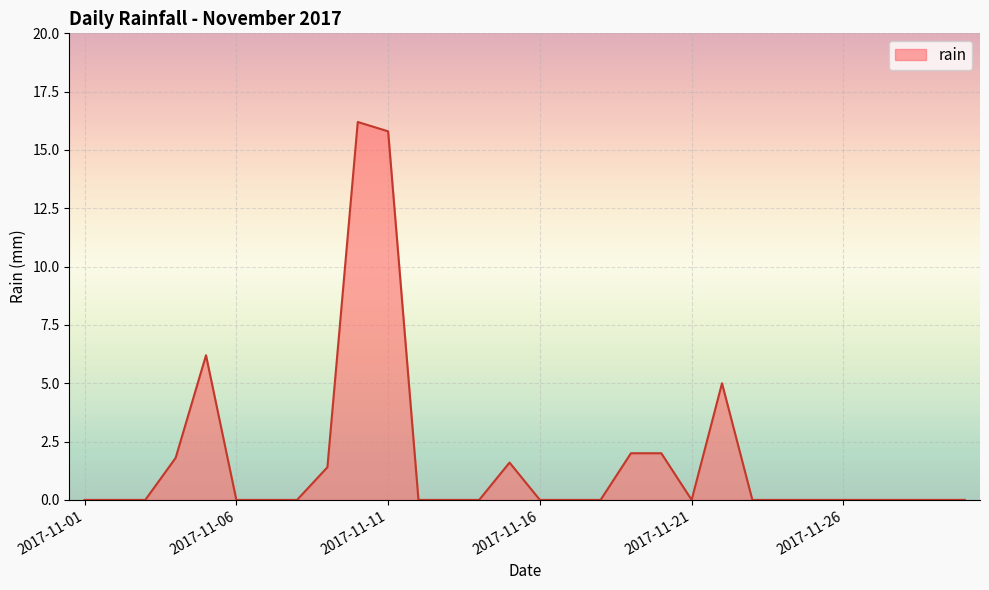

What is the maximum value shown in the chart?

16.2